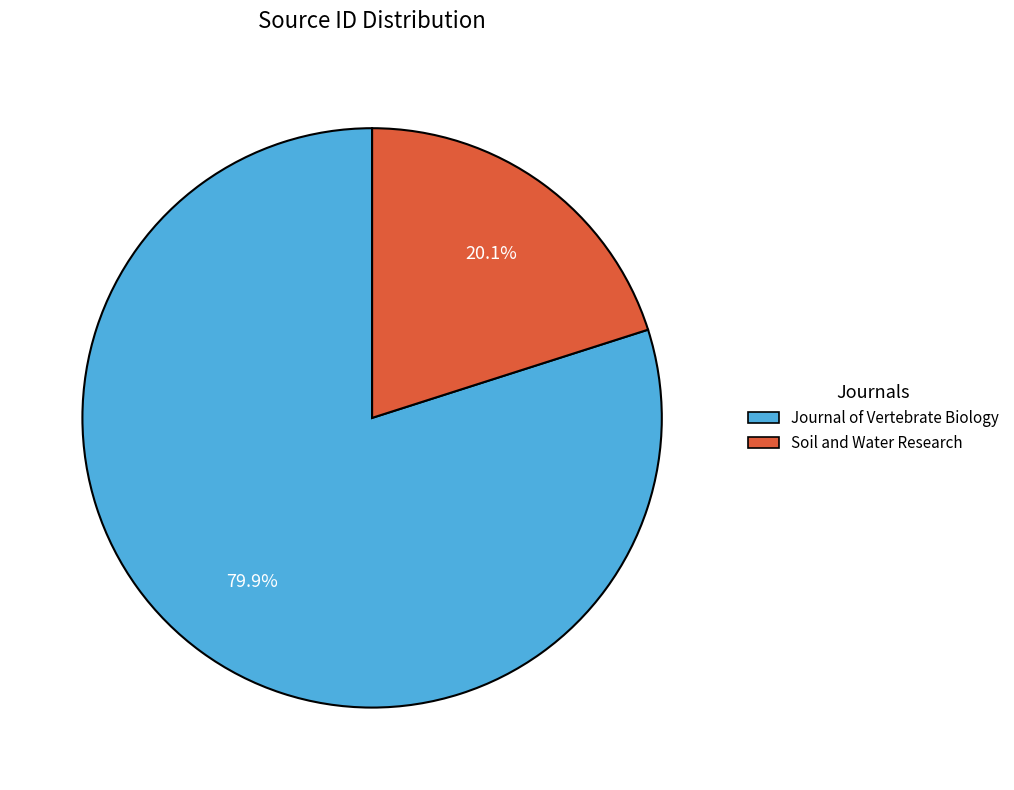

Is it true that Journal of Vertebrate Biology is 80% of the pie?

True